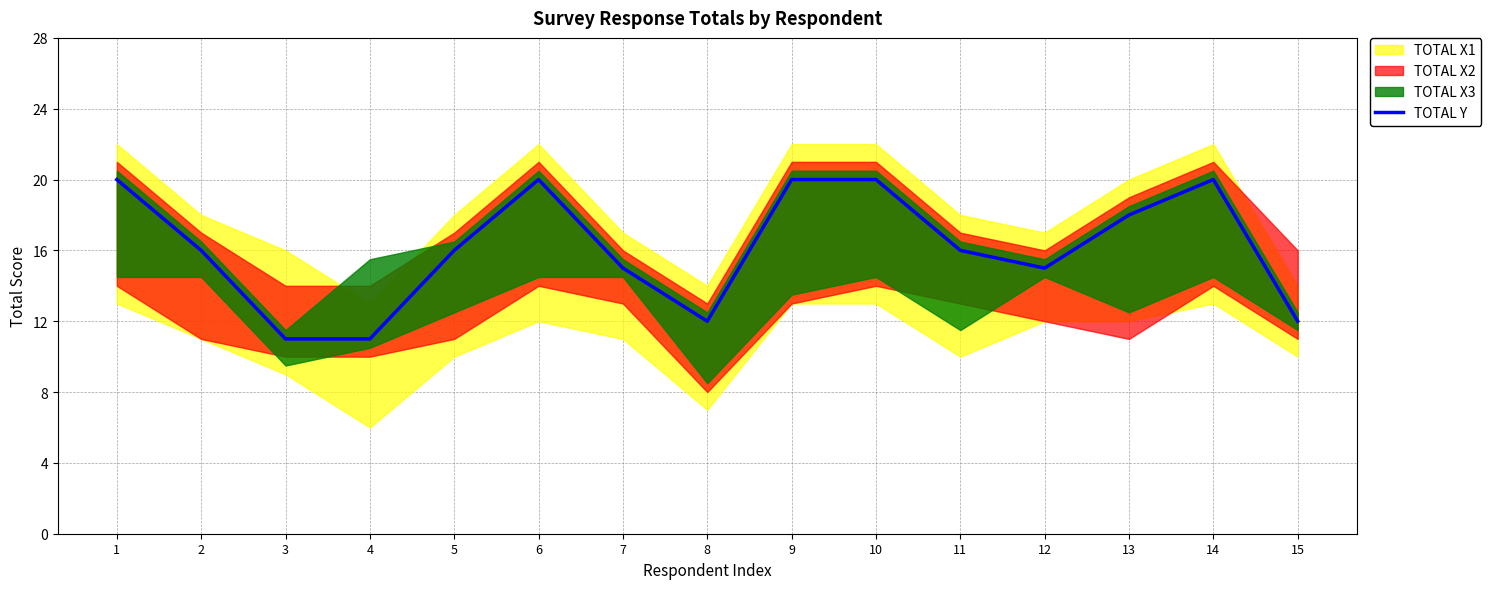

The value at 15 is 12. True or false?

True